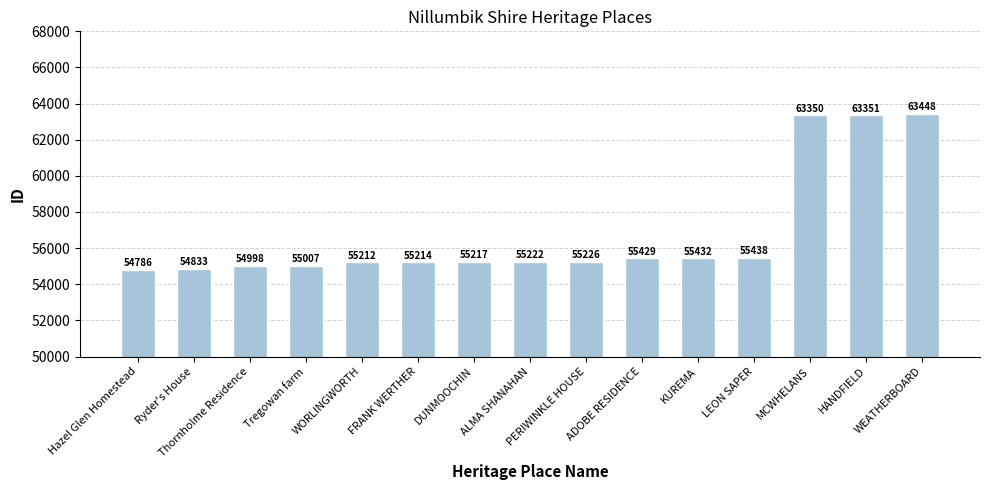

Which has a higher value, PERIWINKLE HOUSE or LEON SAPER?

LEON SAPER